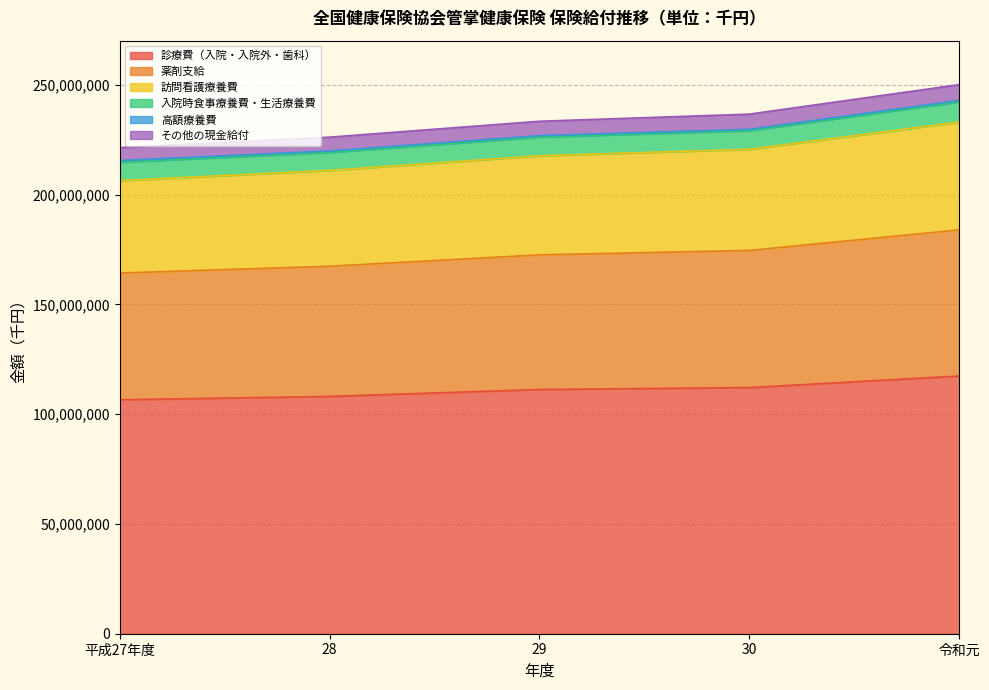

What is the minimum value for 診療費（入院・入院外・歯科）?

106549274